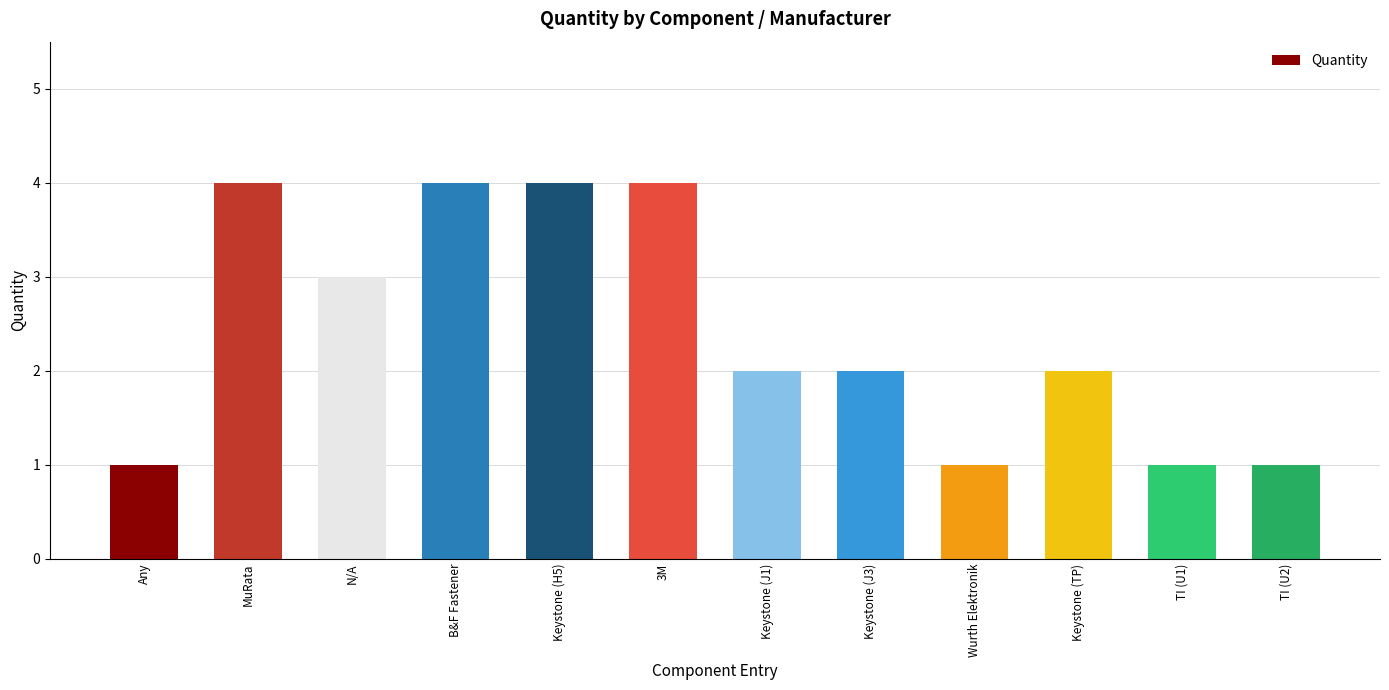

Where does the data first go above 2?

MuRata